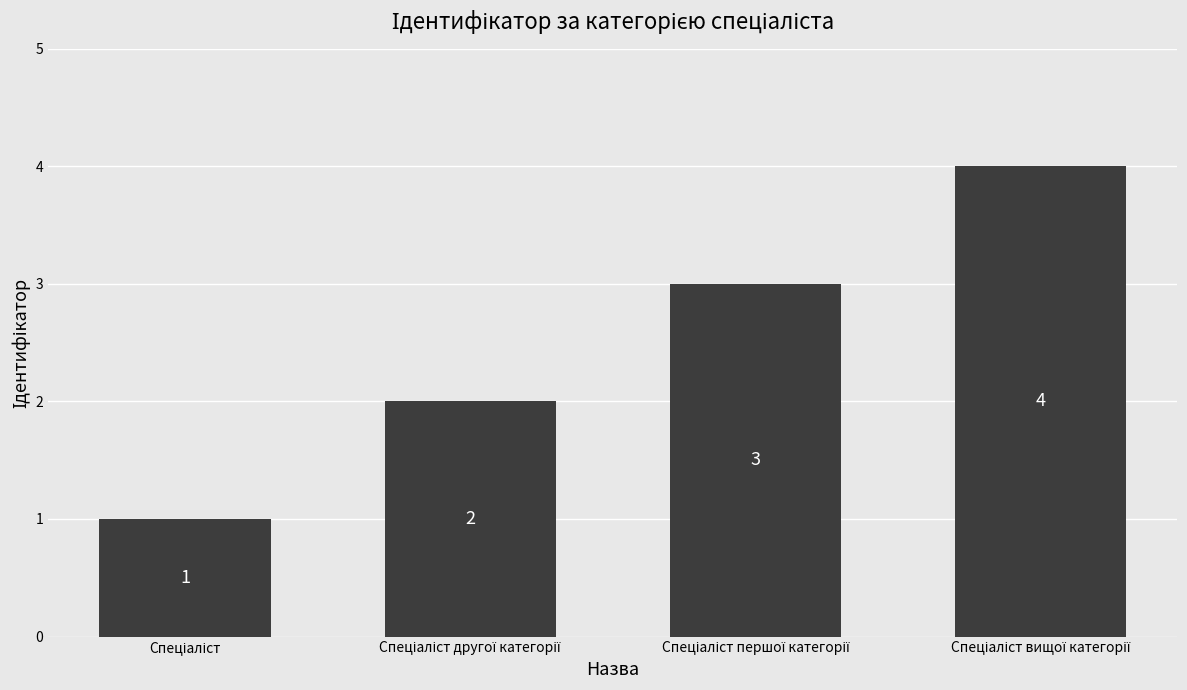

What is the difference between the maximum and minimum values?

3